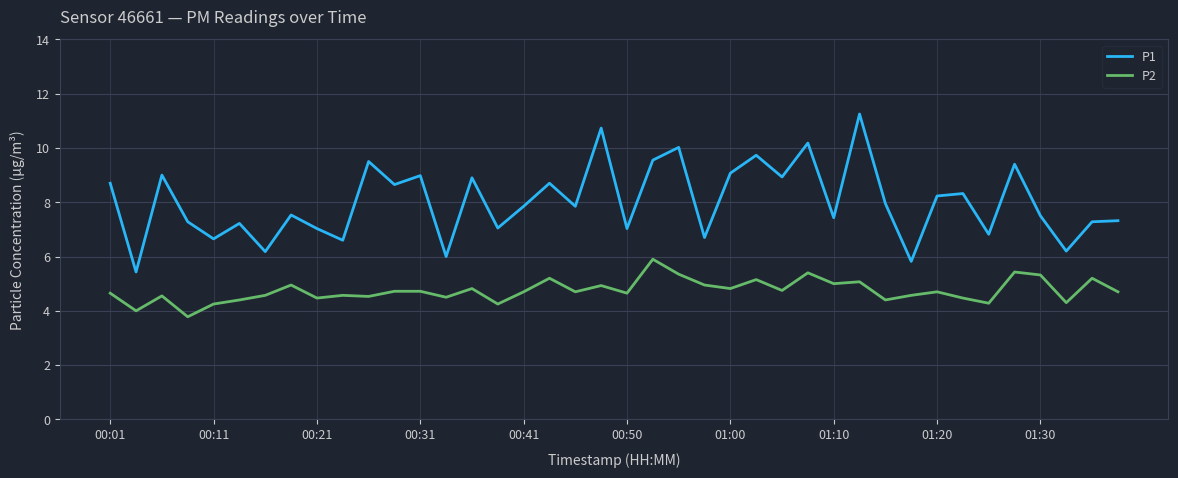

Does the chart have visible grid lines?

Yes